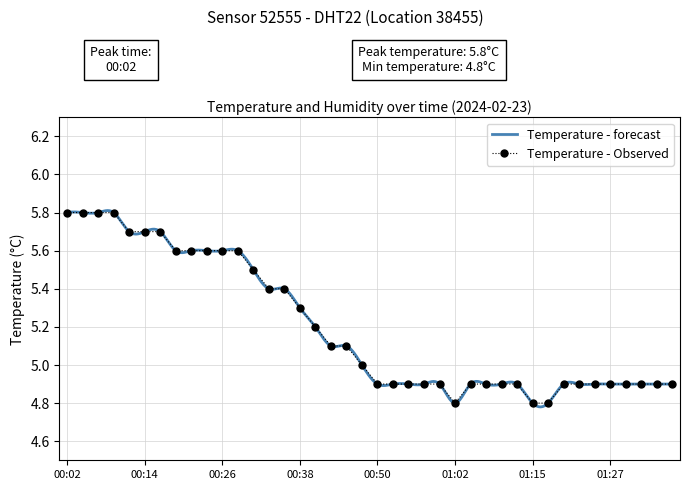

List the labels in order of value, smallest first.

01:02, 01:15, 01:17, 00:50, 00:53, 00:55, 00:58, 01:00, 01:05, 01:07, 01:10, 01:12, 01:19, 01:22, 01:24, 01:27, 01:29, 01:32, 01:34, 01:36, 00:48, 00:43, 00:45, 00:41, 00:38, 00:33, 00:36, 00:31, 00:19, 00:21, 00:24, 00:26, 00:28, 00:11, 00:14, 00:16, 00:02, 00:04, 00:06, 00:09